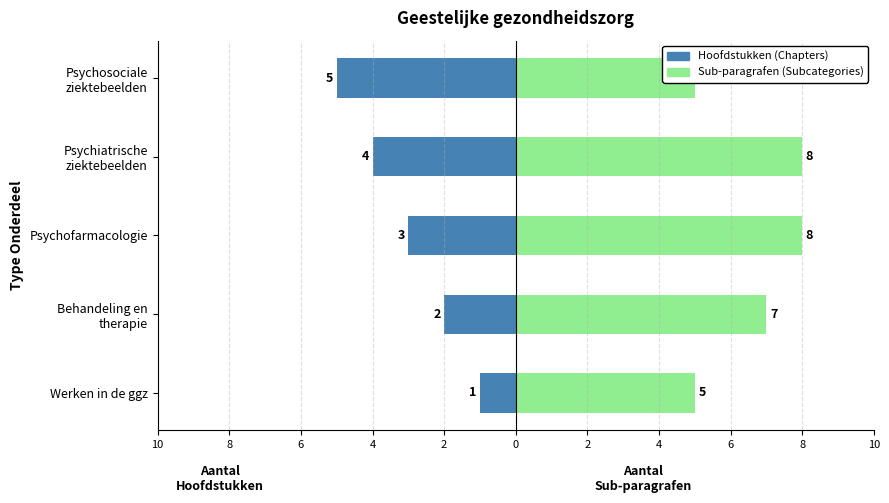

Rank the series at Psychiatrische ziektebeelden from highest to lowest value.

Sub-paragrafen (Subcategories), Hoofdstukken (Chapters)